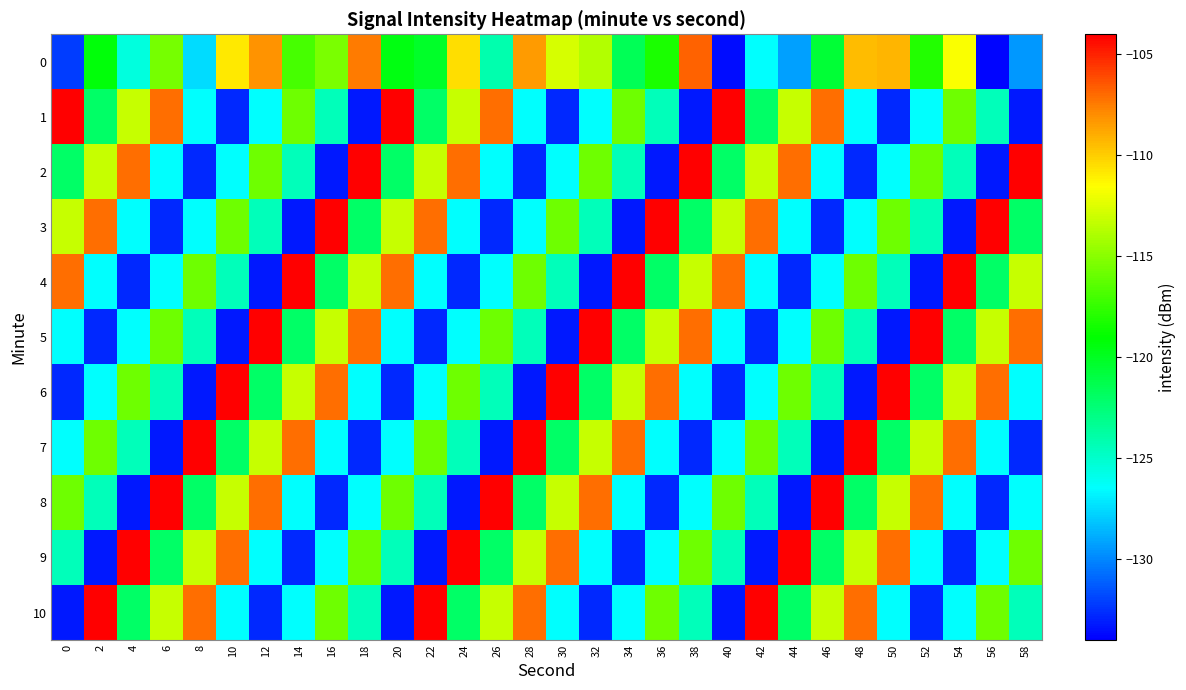

What is the smallest value displayed?

-133.9